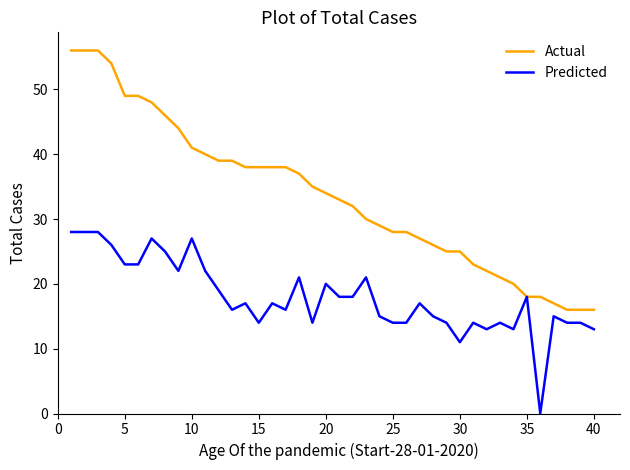

What is the lowest value of the Actual series?

16